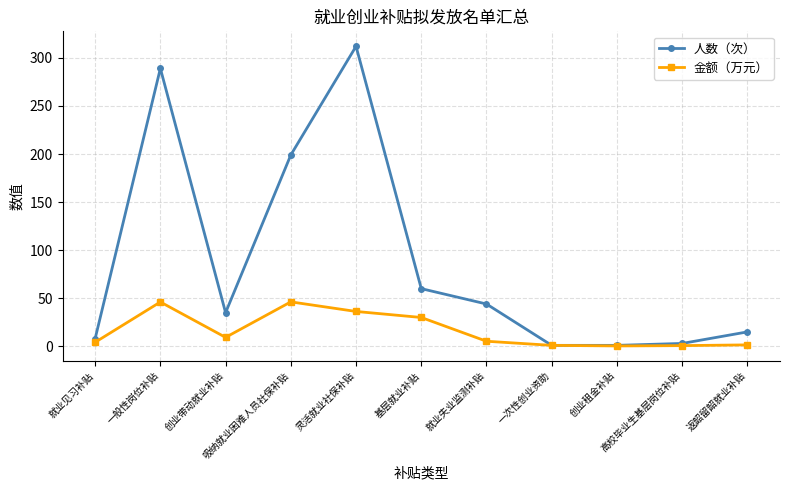

What is the average value of the 金额（万元） series?

16.5